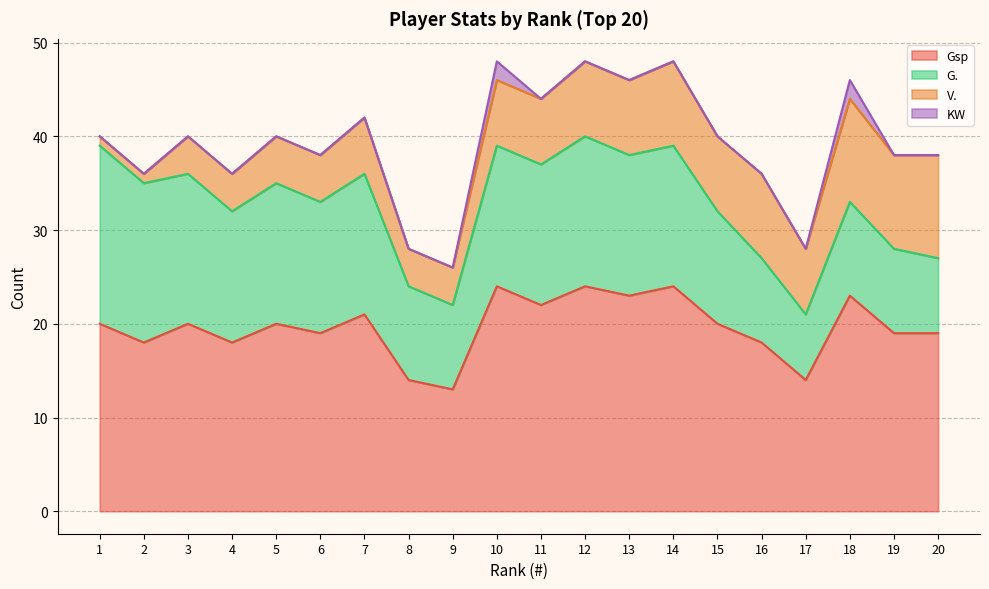

What is the difference between the maximum and minimum values in the Gsp series?

11